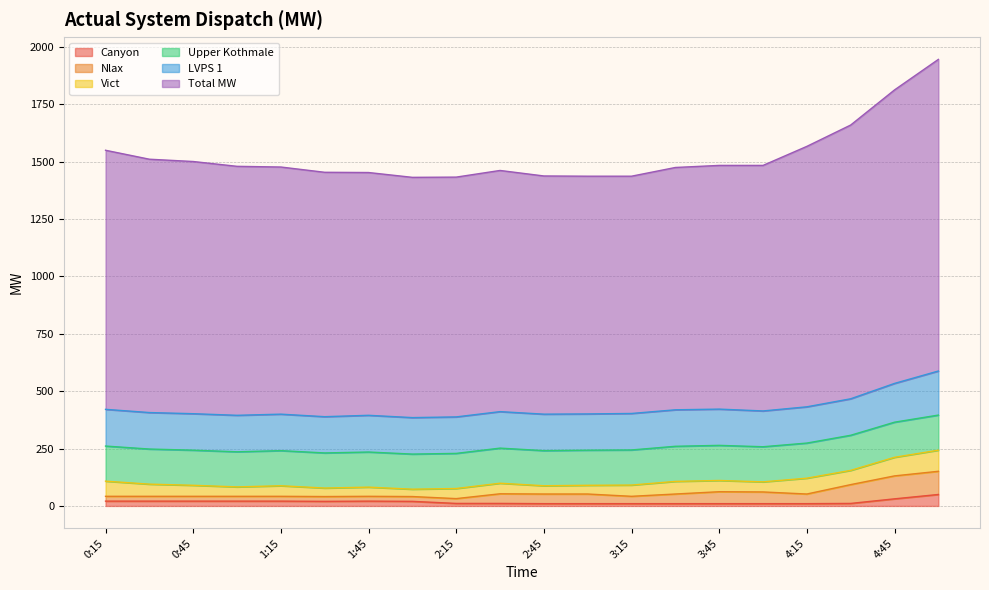

Between 1:00 and 3:00, which is larger?

1:00